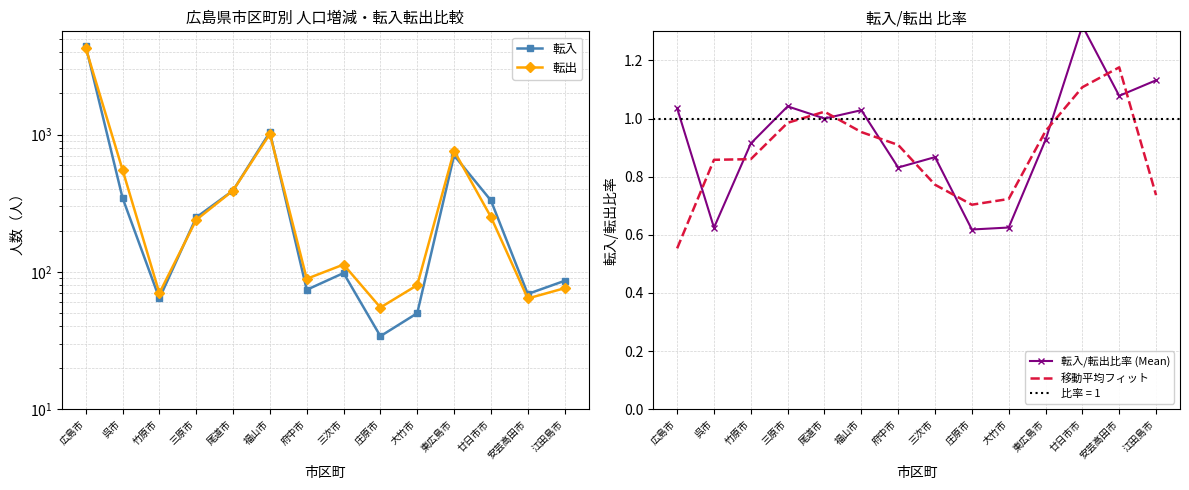

What is the spread (max minus min) of values at 府中市?

88.2